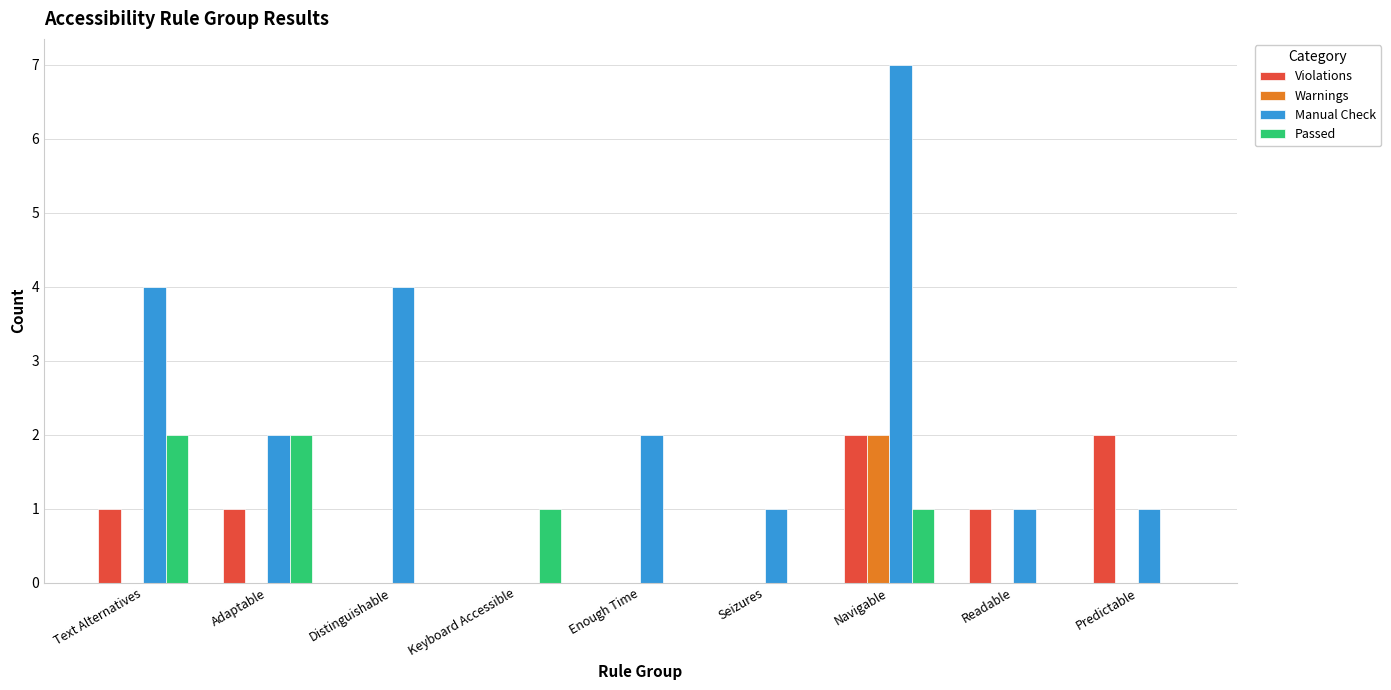

Is the value of Warnings at Enough Time greater than the value of Manual Check at Seizures?

No